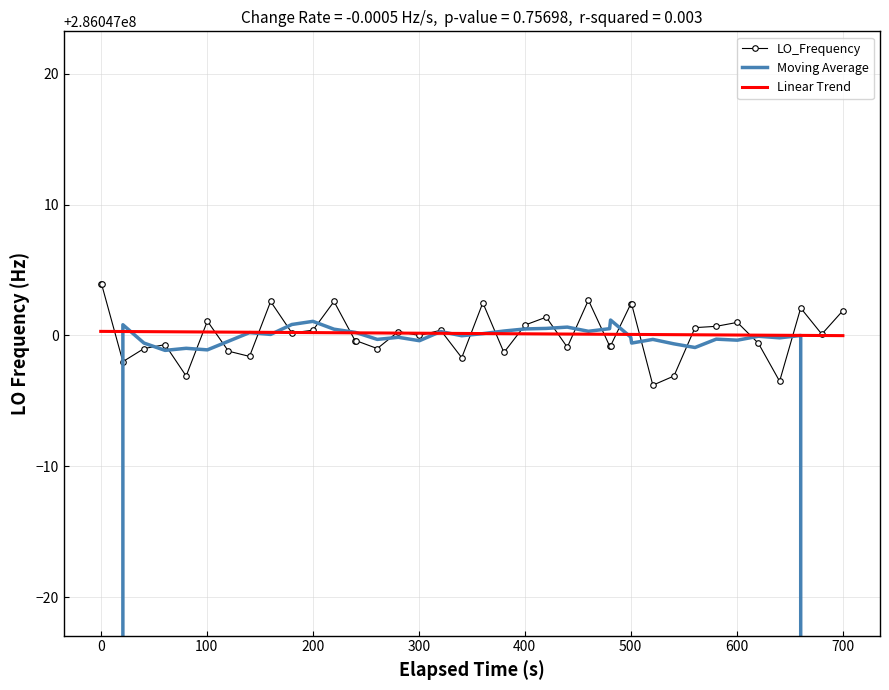

Reading left to right, extract all data points from this chart.

LO_Frequency: 286047003.9	286047003.9	286046998.0	286046999.0	286046999.3	286046996.9	286047001.1	286046998.8	286046998.4	286047002.6	286047000.2	286047000.4	286047002.6	286046999.6	286046999.6	286046999.0	286047000.3	286047000.0	286047000.4	286046998.3	286047002.5	286046998.7	286047000.8	286047001.4	286046999.1	286047002.7	286046999.2	286046999.2	286047002.4	286047002.4	286046996.2	286046996.9	286047000.6	286047000.7	286047001.0	286046999.4	286046996.5	286047002.1	286047000.1	286047001.9
Moving Average: 171628201.2	228837601.0	286047000.8	286046999.4	286046998.9	286046999.0	286046998.9	286046999.6	286047000.2	286047000.1	286047000.8	286047001.1	286047000.5	286047000.2	286047000.2	286046999.7	286046999.9	286046999.6	286047000.3	286047000.0	286047000.1	286047000.3	286047000.5	286047000.5	286047000.6	286047000.3	286047000.5	286047001.2	286046999.9	286046999.4	286046999.7	286046999.4	286046999.1	286046999.7	286046999.6	286046999.9	286046999.8	286047000.0	228837600.1	171628200.8
Linear Trend: 286047000.3	286047000.3	286047000.3	286047000.3	286047000.3	286047000.3	286047000.3	286047000.3	286047000.2	286047000.2	286047000.2	286047000.2	286047000.2	286047000.2	286047000.2	286047000.2	286047000.2	286047000.2	286047000.2	286047000.2	286047000.1	286047000.1	286047000.1	286047000.1	286047000.1	286047000.1	286047000.1	286047000.1	286047000.1	286047000.1	286047000.1	286047000.1	286047000.1	286047000.0	286047000.0	286047000.0	286047000.0	286047000.0	286047000.0	286047000.0